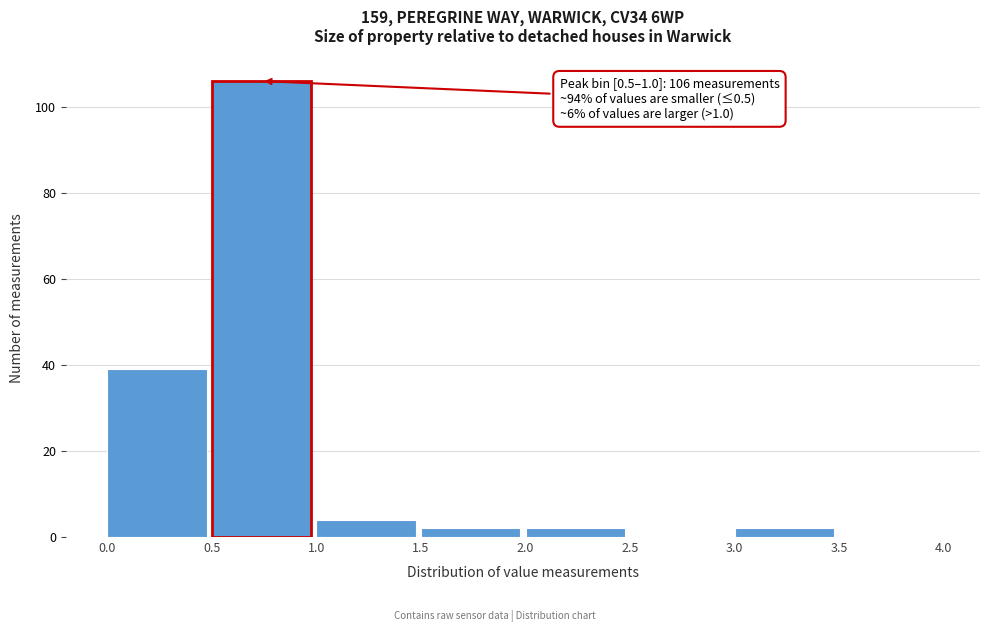

Over which range of the x-axis is the bar tallest?

0.5 to 1.0